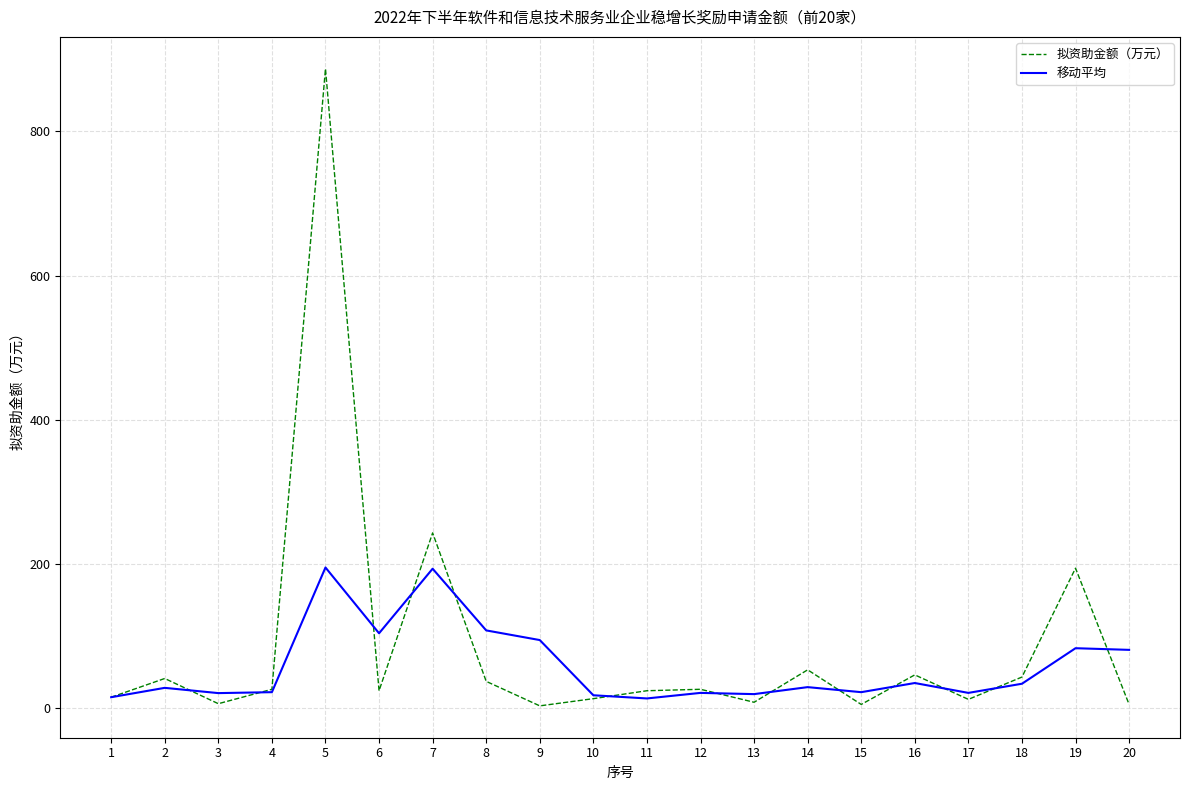

Does the chart have visible grid lines?

Yes